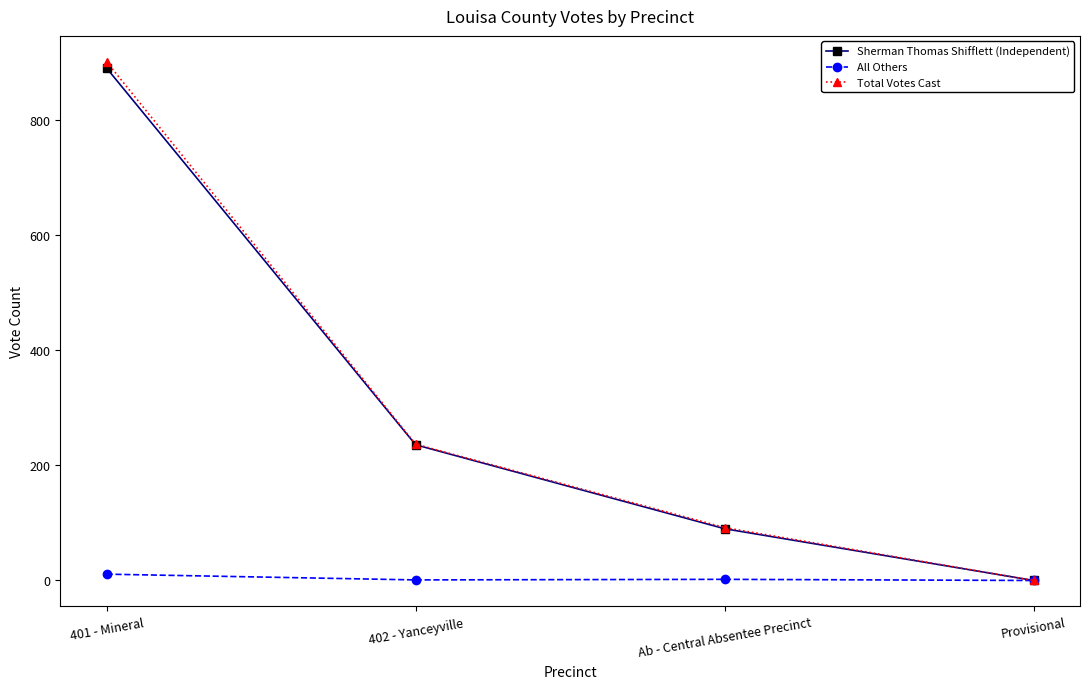

What is the difference between the second highest and minimum values in the All Others series?

2